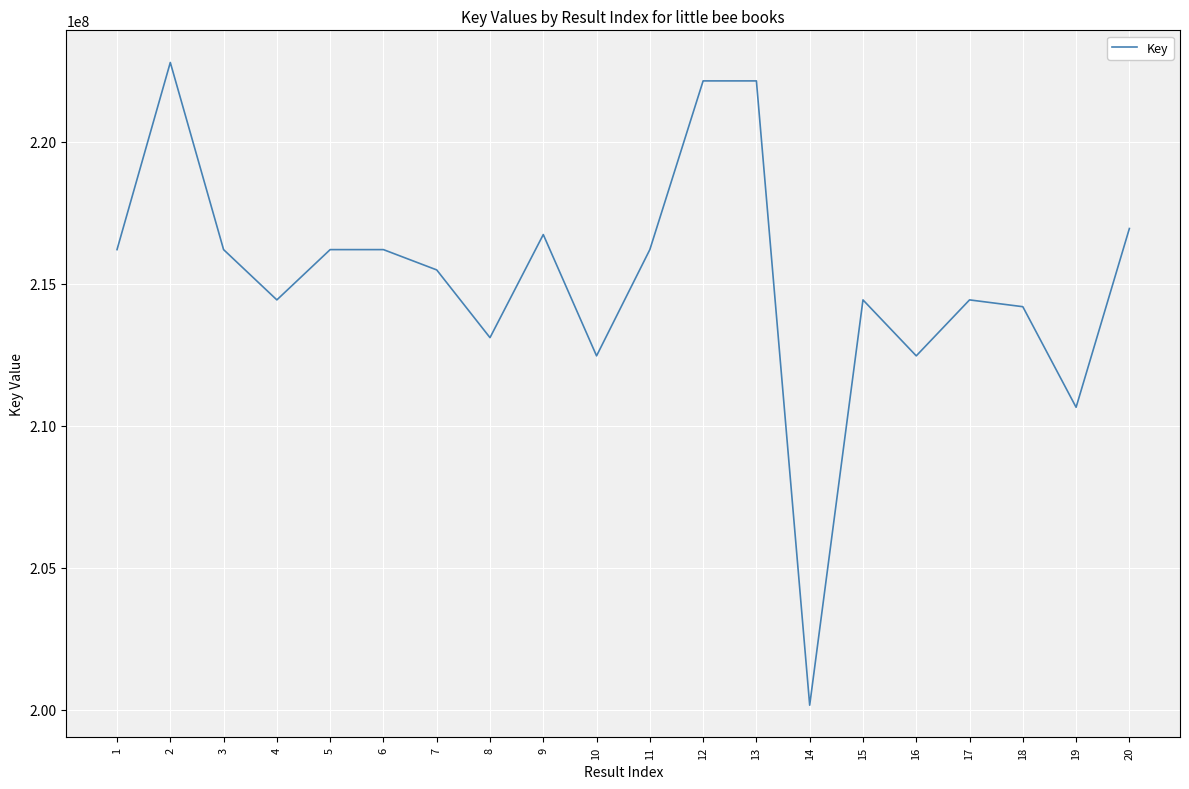

True or false: the data has more than 2 interior local peaks.

True